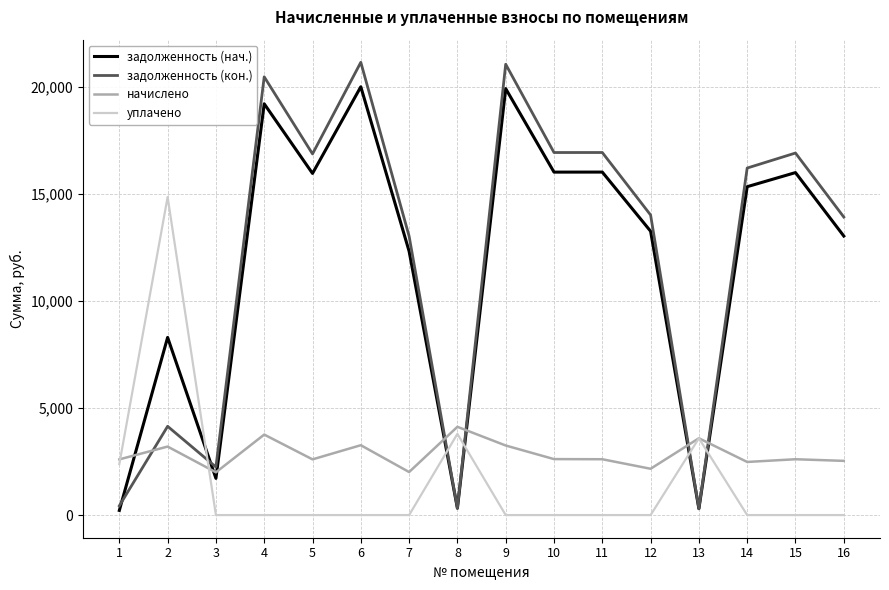

At which label does задолженность (нач.) first exceed 15332?

4